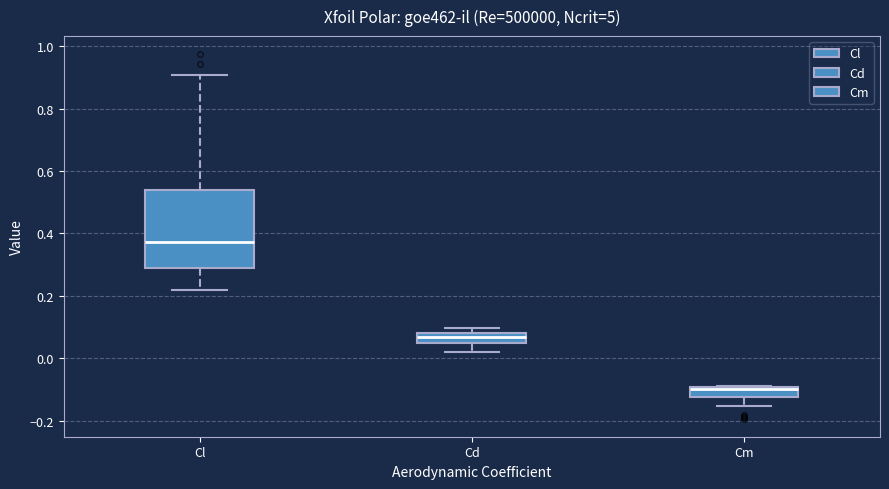

Reading left to right, transcribe this box plot: for each box, give where its median line is, the range the box spans, and where its two whiskers end, as read against the y-axis. The values are not printed on the chart, so give them approximately, as read against the axis.

Cl: median 0.38, box 0.28 to 0.54, whiskers 0.22 to 0.90
Cd: median 0.06, box 0.04 to 0.08, whiskers 0.02 to 0.10
Cm: median -0.10 (just below the box's upper edge), box -0.12 to -0.10, whiskers -0.16 to -0.08